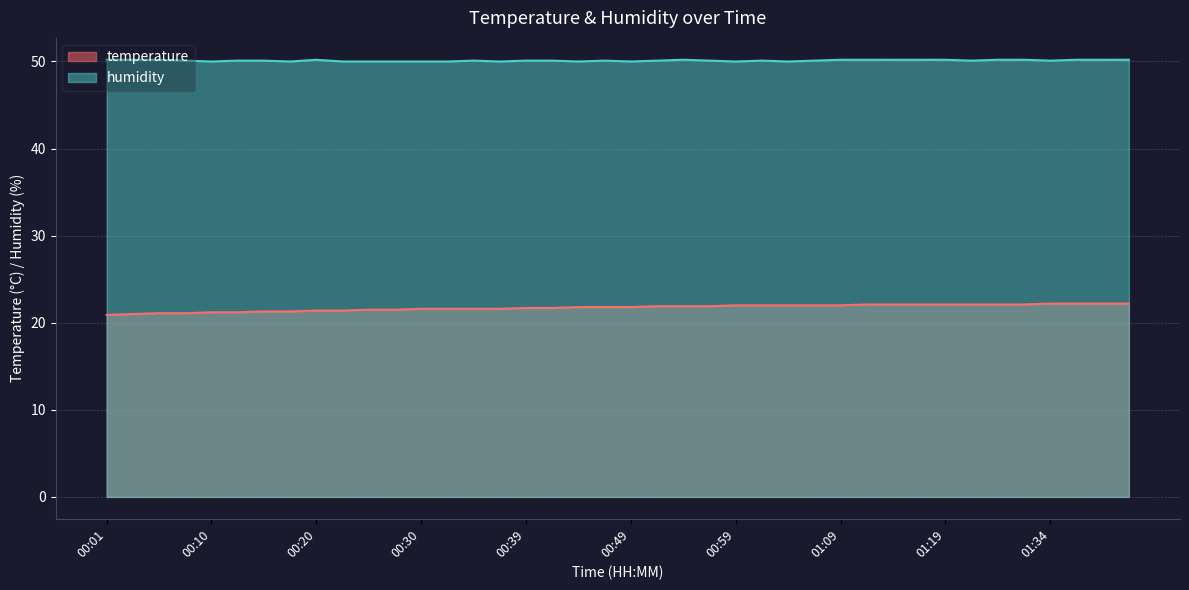

Reading left to right, what are all the values shown in this chart?

temperature: 20.9	21.0	21.1	21.1	21.2	21.2	21.3	21.3	21.4	21.4	21.5	21.5	21.6	21.6	21.6	21.6	21.7	21.7	21.8	21.8	21.8	21.9	21.9	21.9	22.0	22.0	22.0	22.0	22.0	22.1	22.1	22.1	22.1	22.1	22.1	22.1	22.2	22.2	22.2	22.2
humidity: 50.2	50.2	50.2	50.1	50.0	50.1	50.1	50.0	50.2	50.0	50.0	50.0	50.0	50.0	50.1	50.0	50.1	50.1	50.0	50.1	50.0	50.1	50.2	50.1	50.0	50.1	50.0	50.1	50.2	50.2	50.2	50.2	50.2	50.1	50.2	50.2	50.1	50.2	50.2	50.2